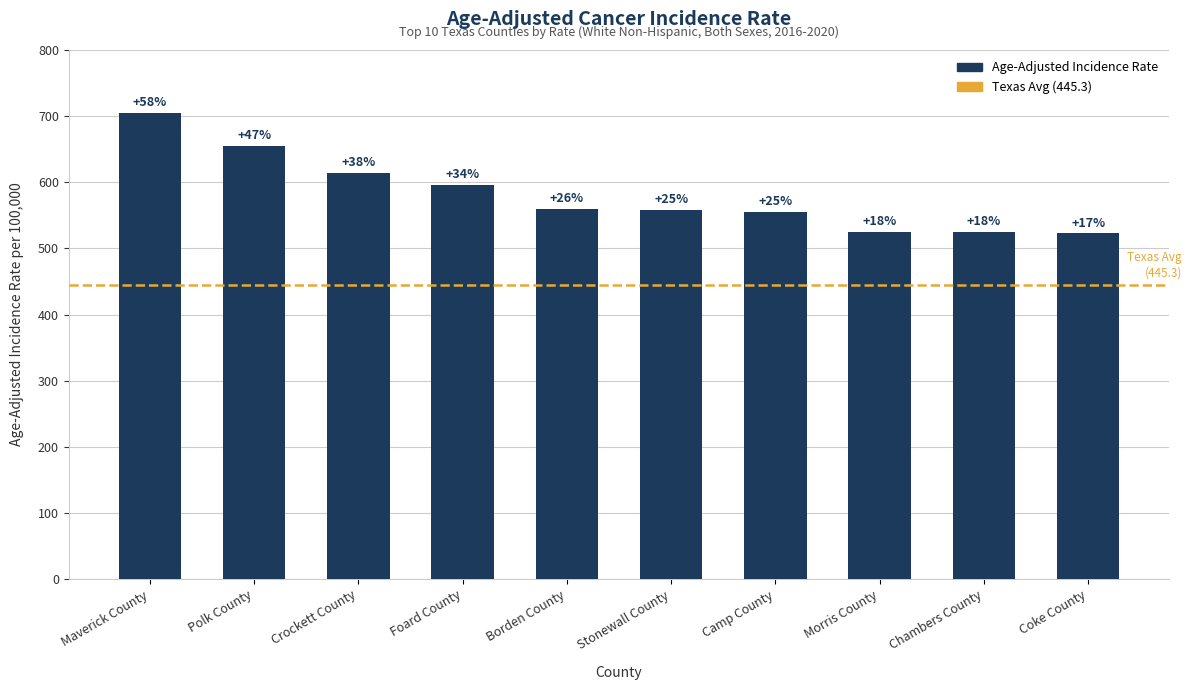

How many bars are there in total?

10